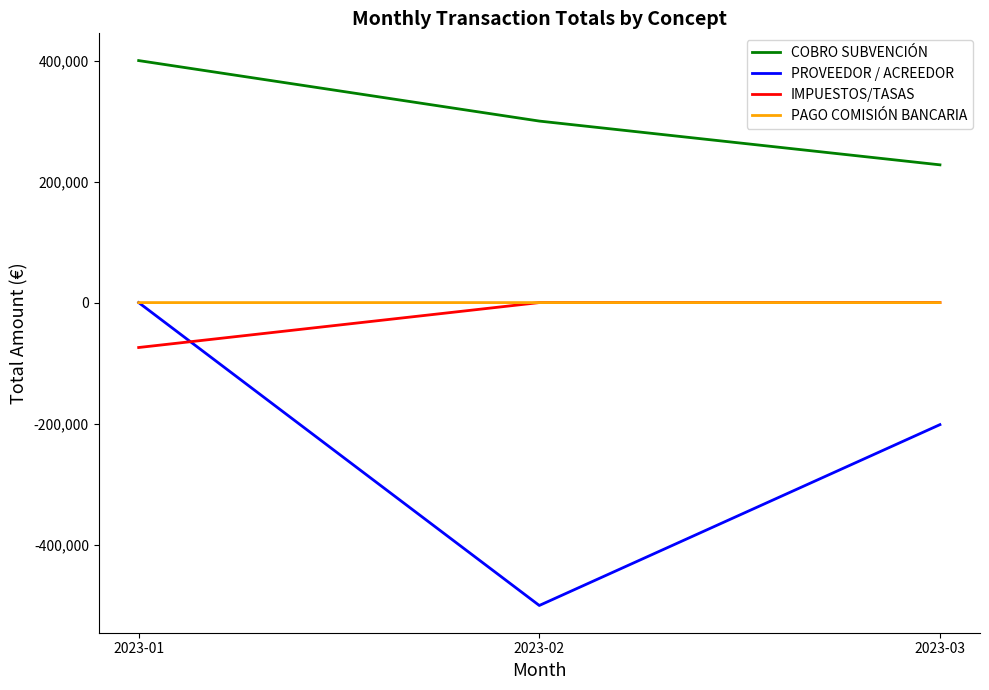

Which category has the lowest value in the PROVEEDOR / ACREEDOR series?

2023-02